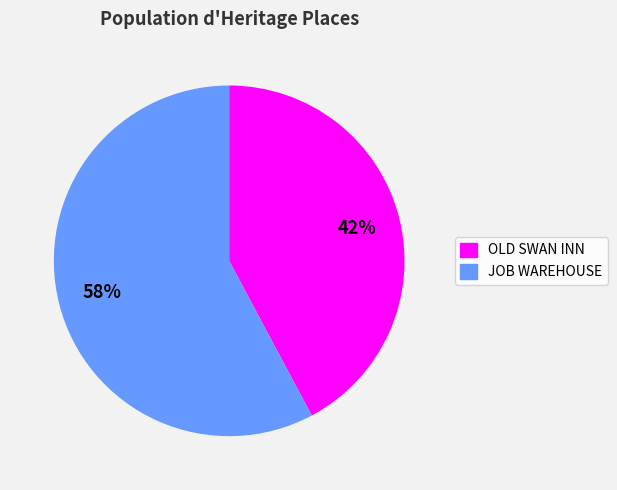

Is there a majority slice in this chart?

Yes